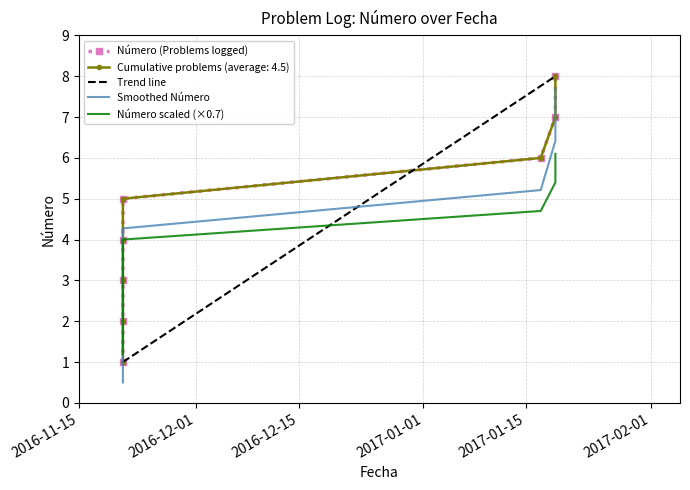

True or false: there are more than 0 points higher than both neighbors.

False